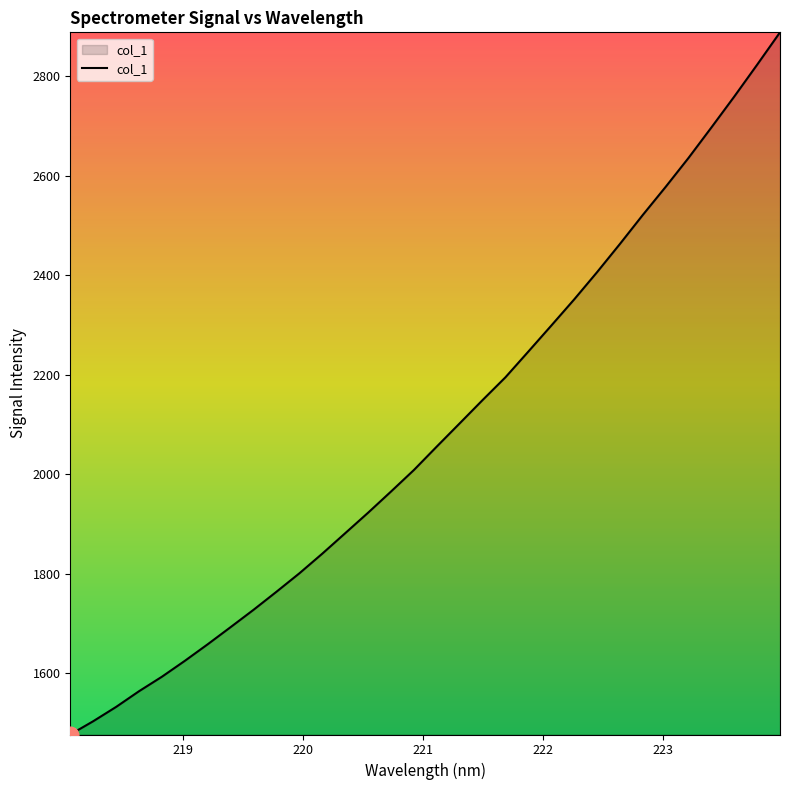

How many lines are shown in the chart?

1